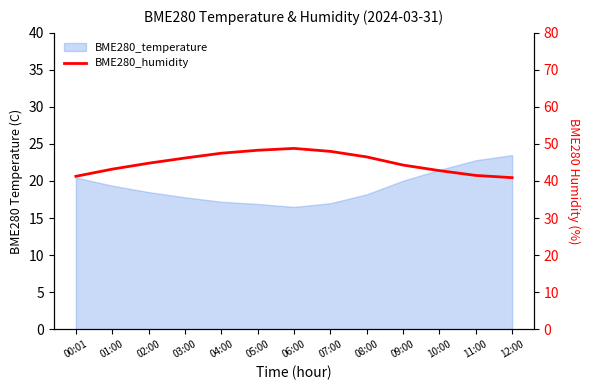

Is it true that the value at 03:00 is 46.2?

True